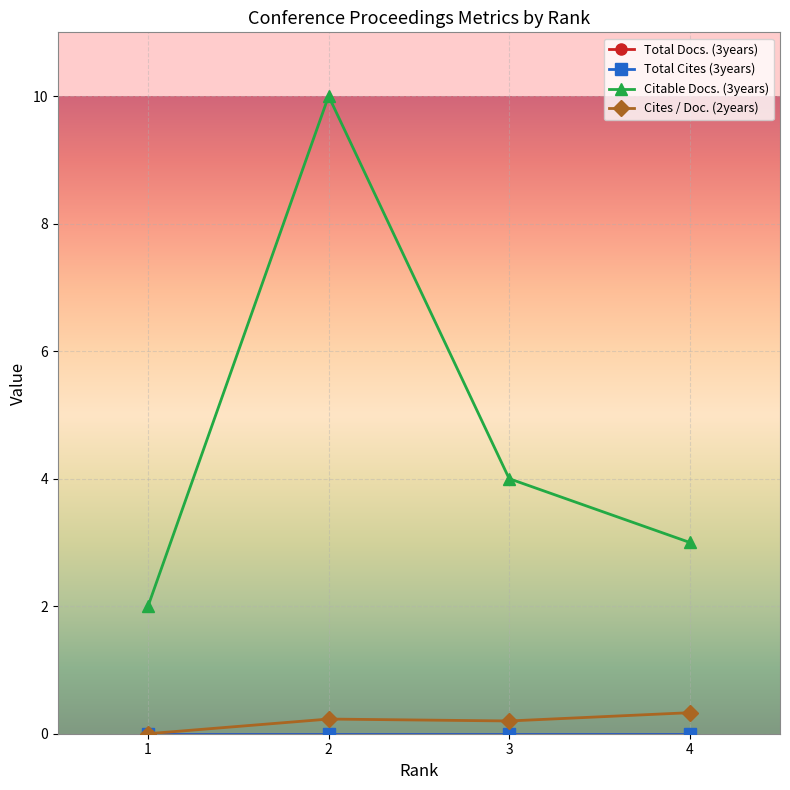

Does the chart have visible grid lines?

Yes